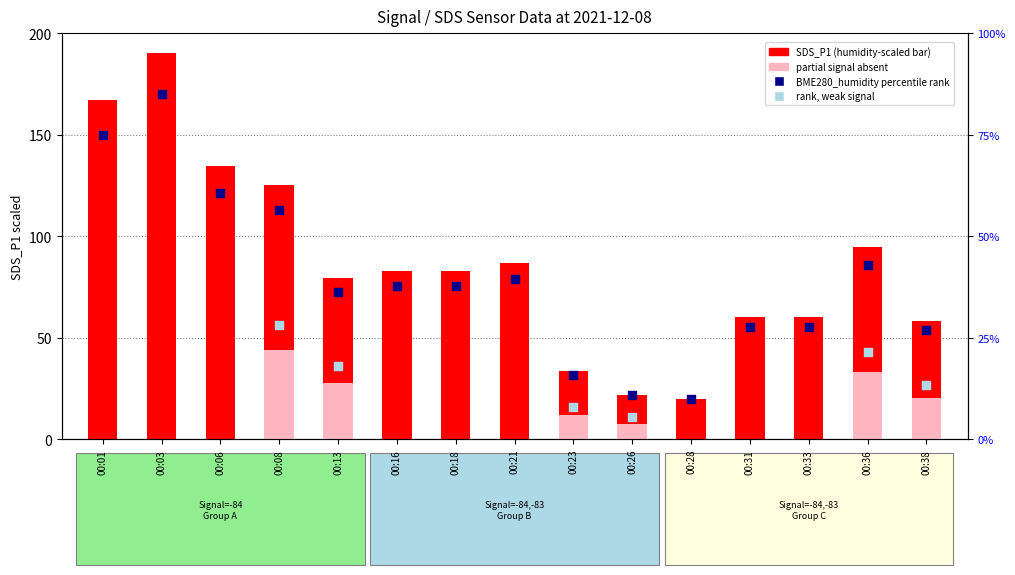

Which series has the largest Y range (max minus min)?

SDS_P1 (humidity scaled)